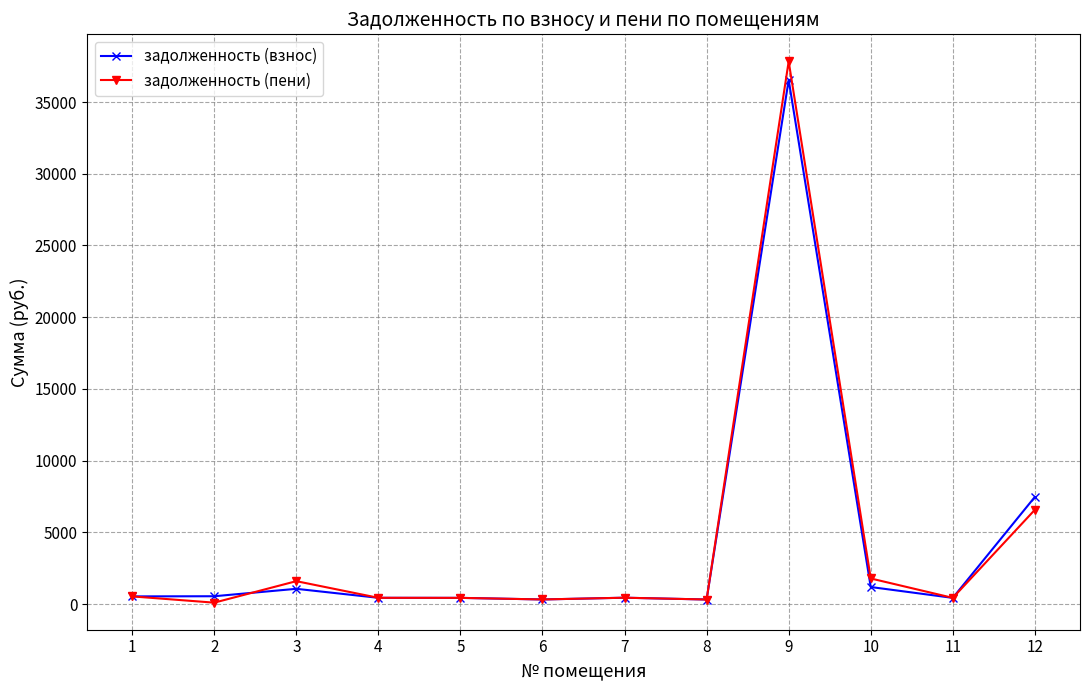

True or false: задолженность (пени) has more than 1 interior local peaks.

True